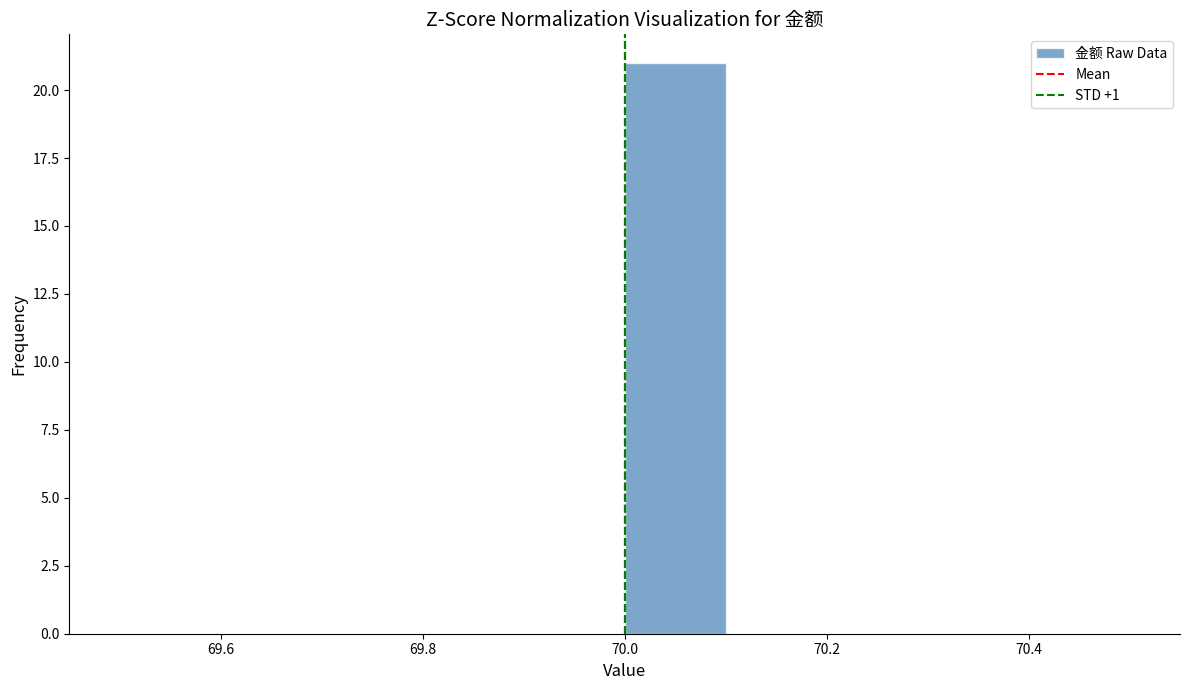

Which range on the x-axis has the tallest bar?

70.0 to 70.1